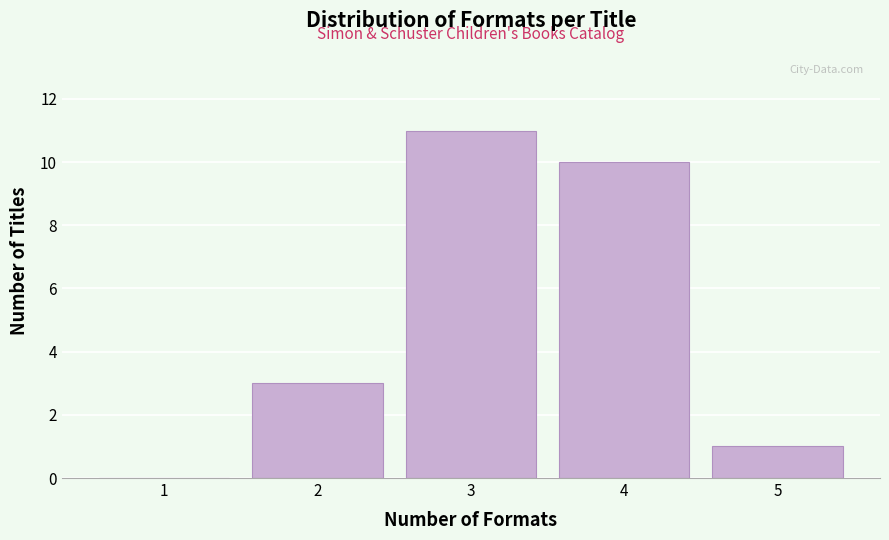

Reading left to right, list all the values displayed in this chart.

1=0	2=3	3=11	4=10	5=1